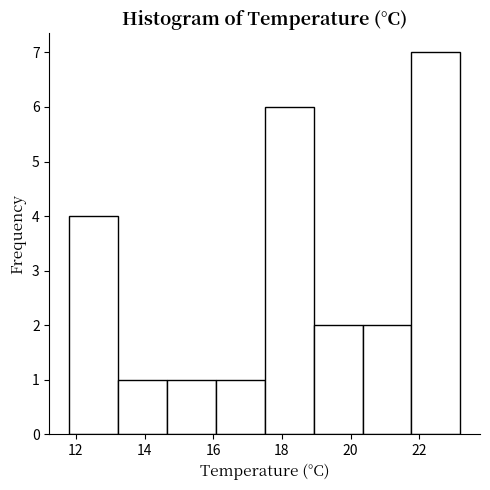

What is the height of the bar covering 20.4 to 21.8 on the x-axis? Neither the bar edges nor the heights are printed on the chart, so give them approximately, as read against the axes.

2